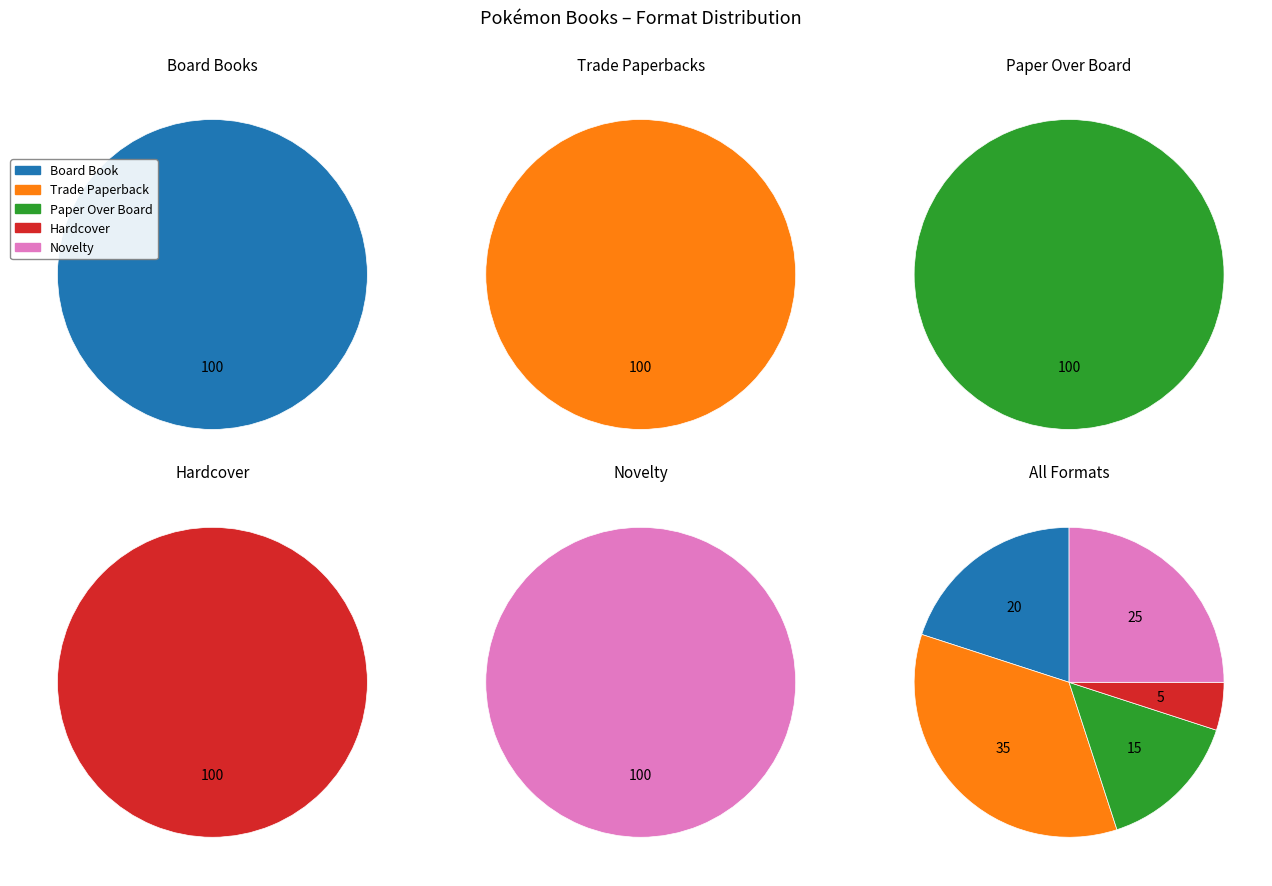

Count the number of slices in the pie.

5